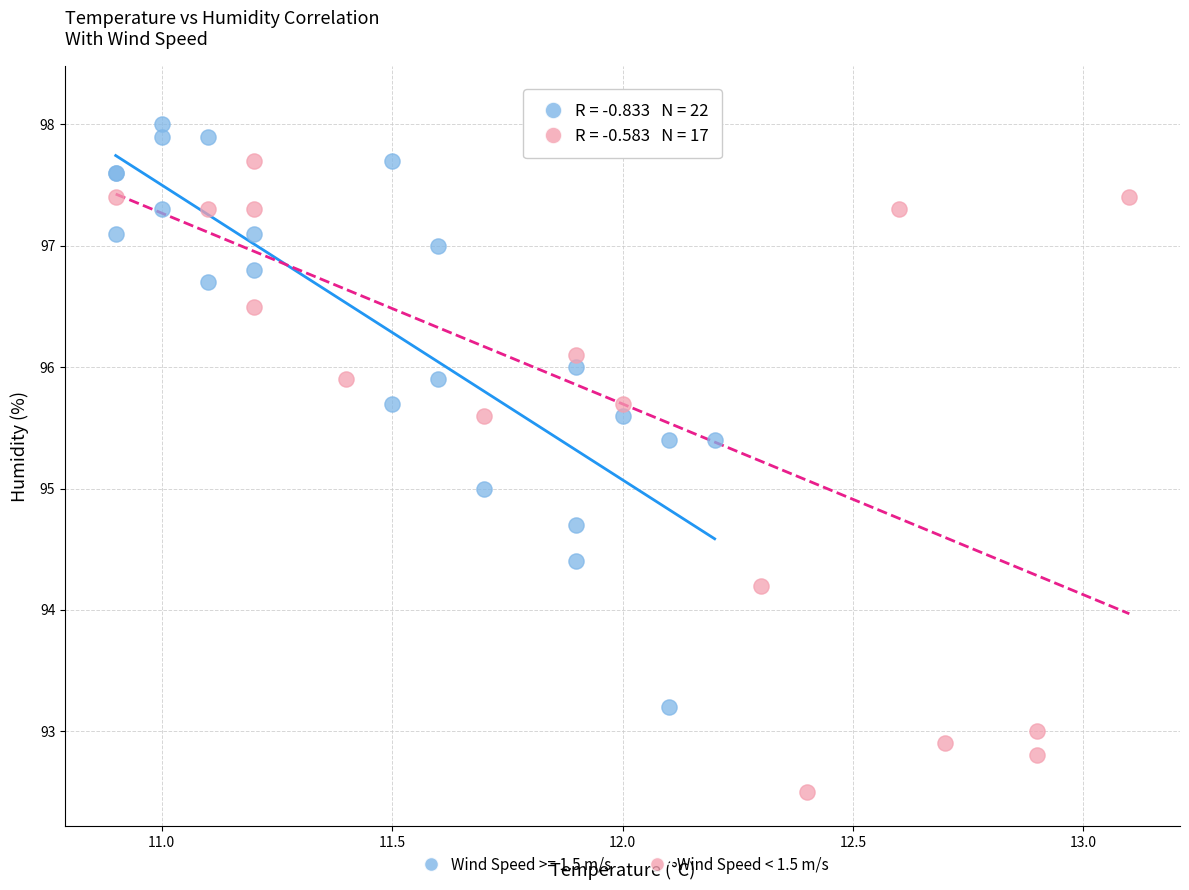

Which series has the widest spread of Y values?

Wind Speed < 1.5 m/s